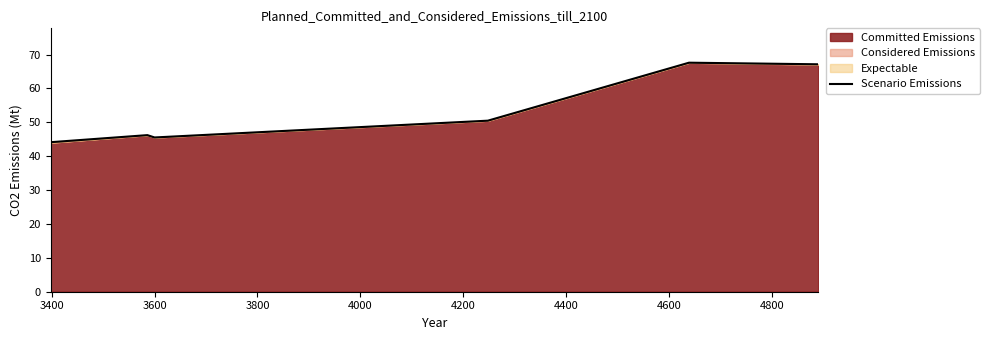

What is the highest value of the Scenario Emissions series?

67.6